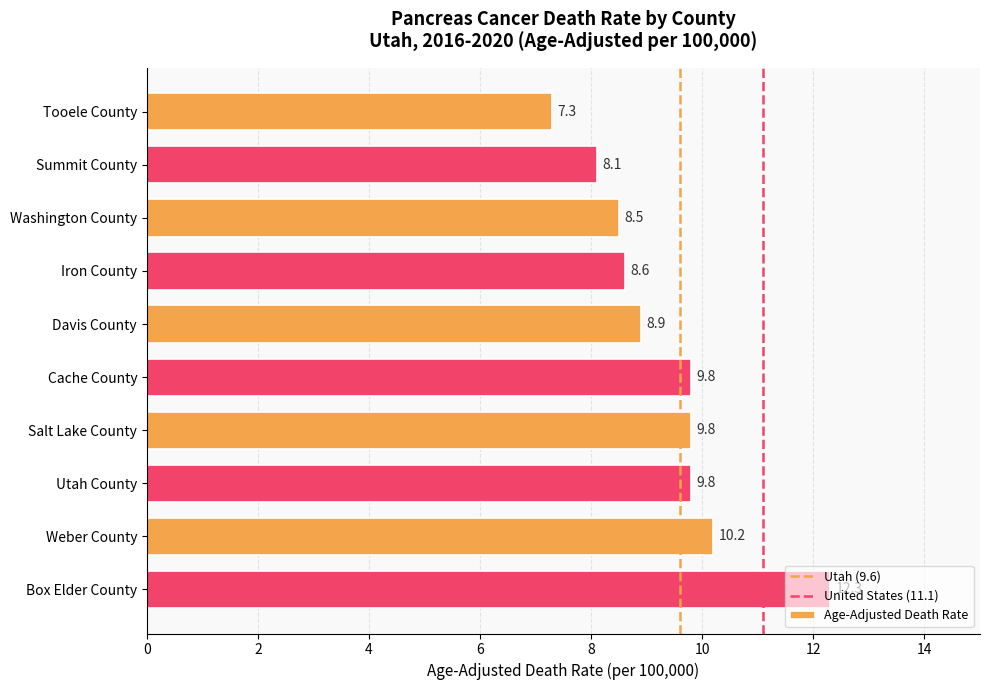

What is the ratio of the value at Box Elder County to the value at Davis County?

1.4